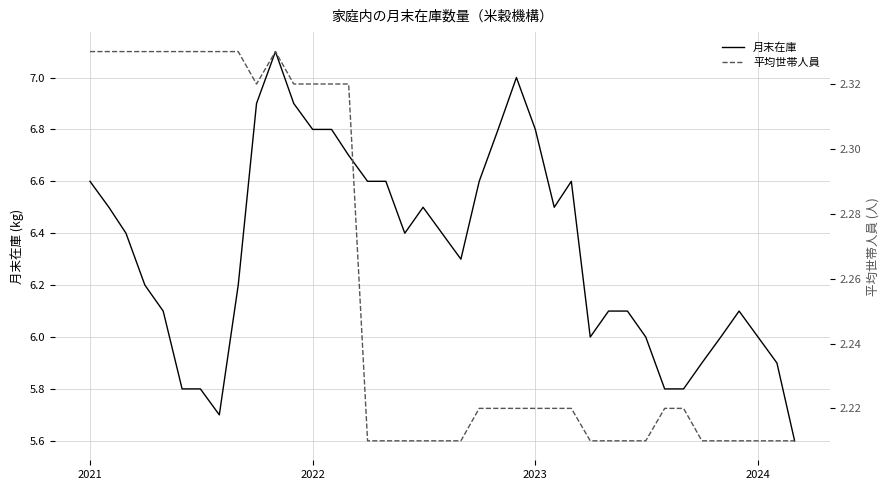

What is the lowest value of the 月末在庫 series?

5.6